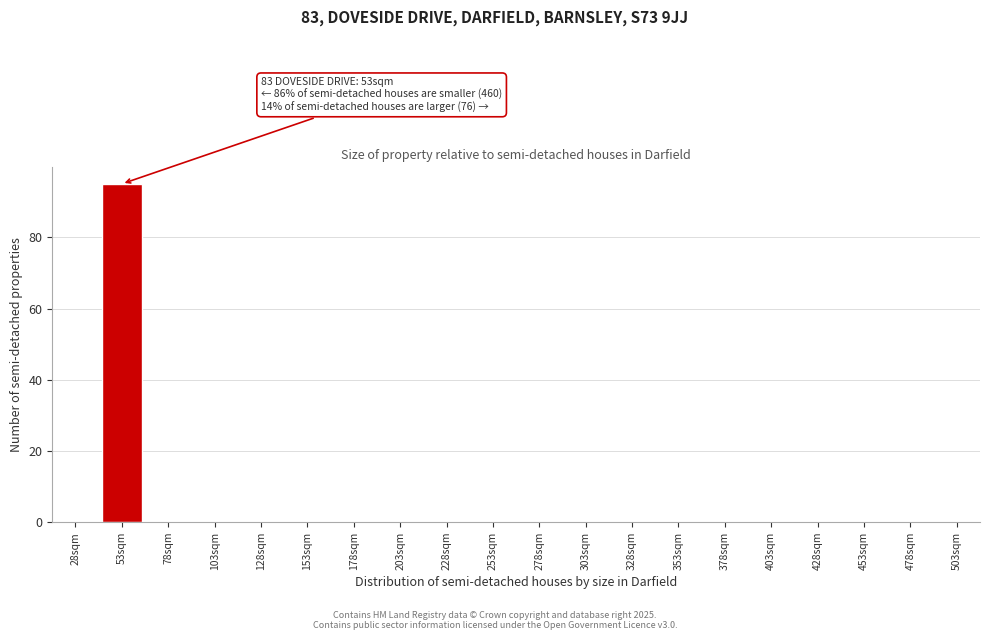

Reading right to left, list all the values displayed in this chart.

503sqm=0	478sqm=0	453sqm=0	428sqm=0	403sqm=0	378sqm=0	353sqm=0	328sqm=0	303sqm=0	278sqm=0	253sqm=0	228sqm=0	203sqm=0	178sqm=0	153sqm=0	128sqm=0	103sqm=0	78sqm=0	53sqm=95	28sqm=0